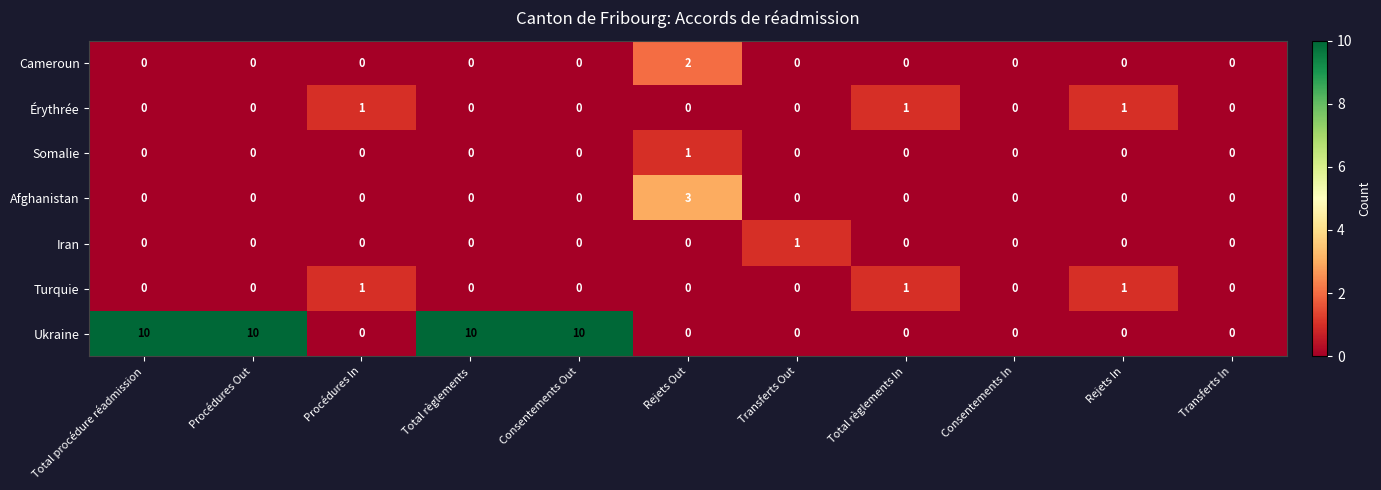

How many data points does each series have?

11